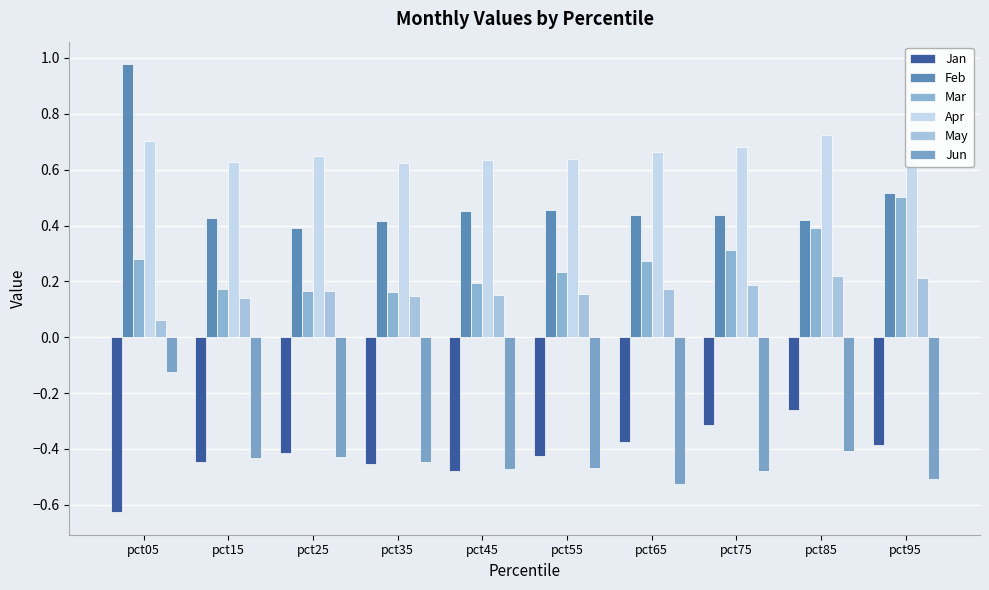

How many categories are shown in the chart?

10